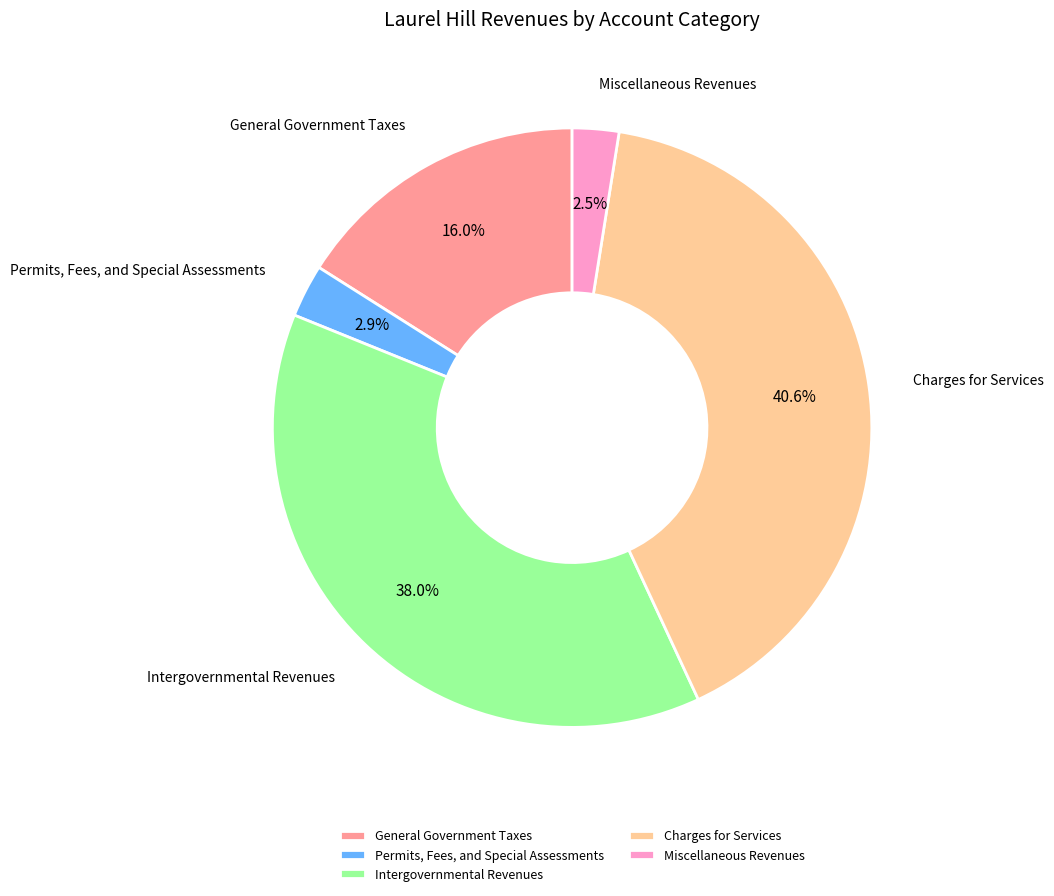

What is the ratio of the value at Intergovernmental Revenues to the value at Charges for Services?

0.9